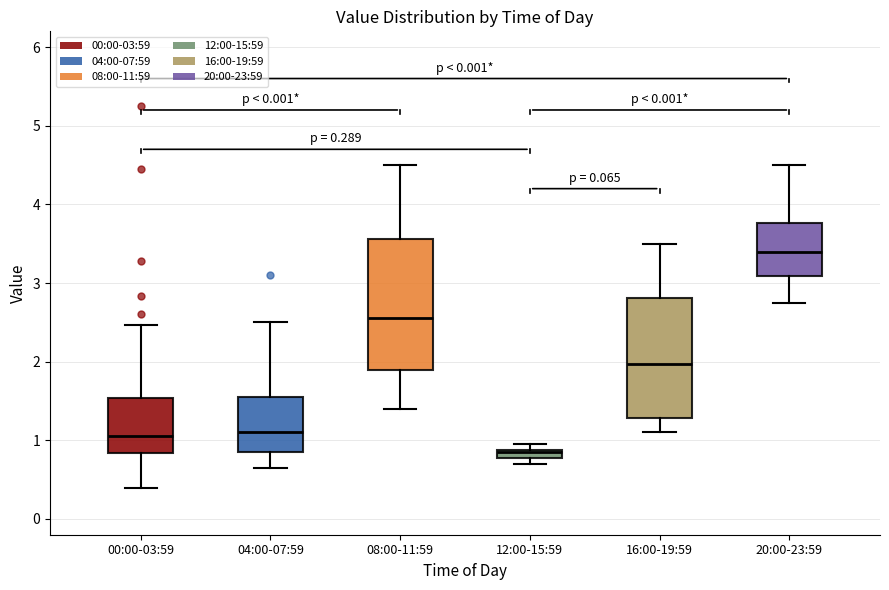

Comparing the boxes themselves (not the whiskers), which one is the tallest?

08:00-11:59